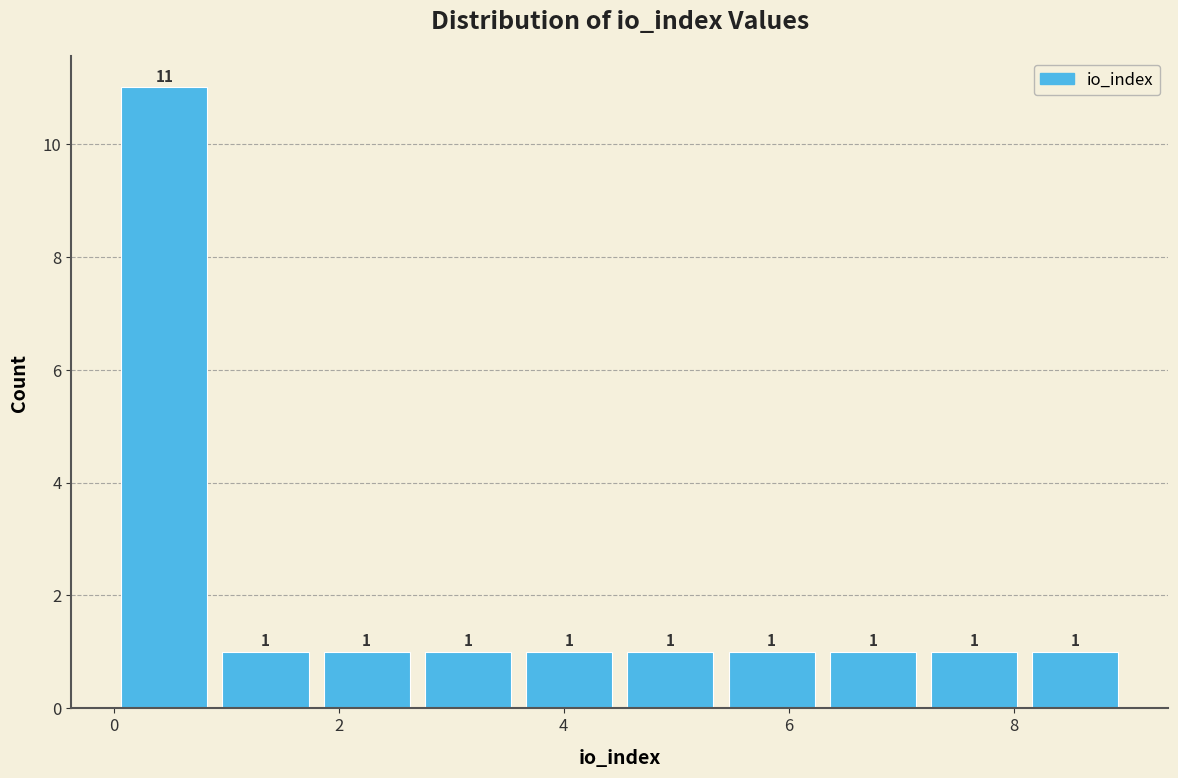

Which range on the x-axis has the tallest bar?

0.0 to 0.9